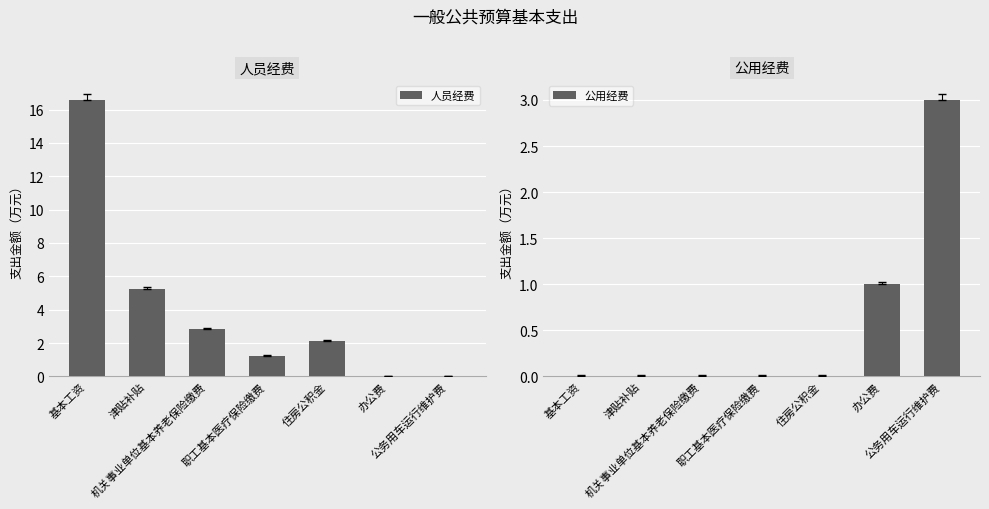

What is the sum of the 人员经费 values at 机关事业单位基本养老保险缴费 and 办公费?

2.8